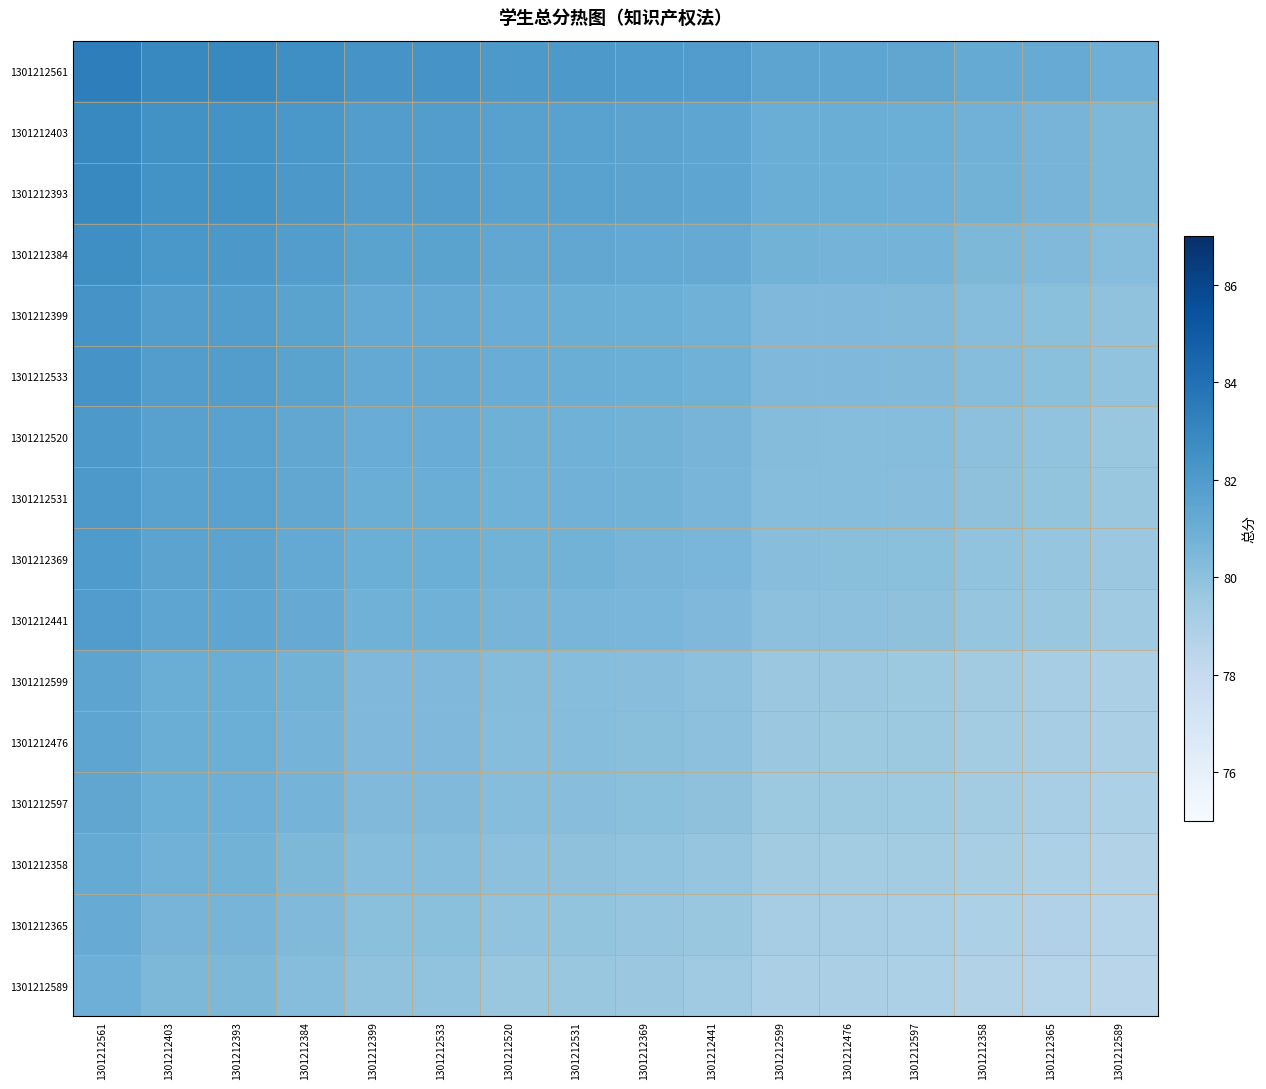

Reading left to right, what are all the values shown in this chart?

1301212561: 1301212561=83.4	1301212403=82.9	1301212393=82.9	1301212384=82.6	1301212399=82.3	1301212533=82.3	1301212520=82.1	1301212531=82.1	1301212369=82.0	1301212441=81.9	1301212599=81.5	1301212476=81.4	1301212597=81.4	1301212358=81.2	1301212365=81.1	1301212589=80.9
1301212403: 1301212561=82.9	1301212403=82.5	1301212393=82.4	1301212384=82.2	1301212399=81.9	1301212533=81.9	1301212520=81.7	1301212531=81.6	1301212369=81.6	1301212441=81.5	1301212599=81.0	1301212476=81.0	1301212597=81.0	1301212358=80.8	1301212365=80.7	1301212589=80.5
1301212393: 1301212561=82.9	1301212403=82.4	1301212393=82.4	1301212384=82.2	1301212399=81.9	1301212533=81.9	1301212520=81.6	1301212531=81.6	1301212369=81.5	1301212441=81.4	1301212599=81.0	1301212476=81.0	1301212597=81.0	1301212358=80.8	1301212365=80.6	1301212589=80.5
1301212384: 1301212561=82.6	1301212403=82.2	1301212393=82.2	1301212384=81.9	1301212399=81.6	1301212533=81.6	1301212520=81.4	1301212531=81.3	1301212369=81.3	1301212441=81.2	1301212599=80.7	1301212476=80.7	1301212597=80.7	1301212358=80.5	1301212365=80.4	1301212589=80.2
1301212399: 1301212561=82.3	1301212403=81.9	1301212393=81.9	1301212384=81.6	1301212399=81.3	1301212533=81.3	1301212520=81.1	1301212531=81.0	1301212369=81.0	1301212441=80.9	1301212599=80.4	1301212476=80.4	1301212597=80.4	1301212358=80.2	1301212365=80.1	1301212589=79.9
1301212533: 1301212561=82.3	1301212403=81.9	1301212393=81.9	1301212384=81.6	1301212399=81.3	1301212533=81.3	1301212520=81.1	1301212531=81.0	1301212369=81.0	1301212441=80.9	1301212599=80.4	1301212476=80.4	1301212597=80.4	1301212358=80.2	1301212365=80.1	1301212589=79.9
1301212520: 1301212561=82.1	1301212403=81.7	1301212393=81.6	1301212384=81.4	1301212399=81.1	1301212533=81.1	1301212520=80.9	1301212531=80.8	1301212369=80.8	1301212441=80.6	1301212599=80.2	1301212476=80.2	1301212597=80.2	1301212358=80.0	1301212365=79.8	1301212589=79.7
1301212531: 1301212561=82.1	1301212403=81.6	1301212393=81.6	1301212384=81.3	1301212399=81.0	1301212533=81.0	1301212520=80.8	1301212531=80.8	1301212369=80.7	1301212441=80.6	1301212599=80.2	1301212476=80.2	1301212597=80.1	1301212358=79.9	1301212365=79.8	1301212589=79.6
1301212369: 1301212561=82.0	1301212403=81.6	1301212393=81.5	1301212384=81.3	1301212399=81.0	1301212533=81.0	1301212520=80.8	1301212531=80.7	1301212369=80.6	1301212441=80.5	1301212599=80.1	1301212476=80.1	1301212597=80.1	1301212358=79.9	1301212365=79.7	1301212589=79.6
1301212441: 1301212561=81.9	1301212403=81.5	1301212393=81.4	1301212384=81.2	1301212399=80.9	1301212533=80.9	1301212520=80.6	1301212531=80.6	1301212369=80.5	1301212441=80.4	1301212599=80.0	1301212476=80.0	1301212597=80.0	1301212358=79.8	1301212365=79.6	1301212589=79.5
1301212599: 1301212561=81.5	1301212403=81.0	1301212393=81.0	1301212384=80.7	1301212399=80.4	1301212533=80.4	1301212520=80.2	1301212531=80.2	1301212369=80.1	1301212441=80.0	1301212599=79.6	1301212476=79.6	1301212597=79.5	1301212358=79.3	1301212365=79.2	1301212589=79.0
1301212476: 1301212561=81.4	1301212403=81.0	1301212393=81.0	1301212384=80.7	1301212399=80.4	1301212533=80.4	1301212520=80.2	1301212531=80.2	1301212369=80.1	1301212441=80.0	1301212599=79.6	1301212476=79.5	1301212597=79.5	1301212358=79.3	1301212365=79.2	1301212589=79.0
1301212597: 1301212561=81.4	1301212403=81.0	1301212393=81.0	1301212384=80.7	1301212399=80.4	1301212533=80.4	1301212520=80.2	1301212531=80.1	1301212369=80.1	1301212441=80.0	1301212599=79.5	1301212476=79.5	1301212597=79.5	1301212358=79.3	1301212365=79.2	1301212589=79.0
1301212358: 1301212561=81.2	1301212403=80.8	1301212393=80.8	1301212384=80.5	1301212399=80.2	1301212533=80.2	1301212520=80.0	1301212531=79.9	1301212369=79.9	1301212441=79.8	1301212599=79.3	1301212476=79.3	1301212597=79.3	1301212358=79.1	1301212365=79.0	1301212589=78.8
1301212365: 1301212561=81.1	1301212403=80.7	1301212393=80.6	1301212384=80.4	1301212399=80.1	1301212533=80.1	1301212520=79.8	1301212531=79.8	1301212369=79.7	1301212441=79.6	1301212599=79.2	1301212476=79.2	1301212597=79.2	1301212358=79.0	1301212365=78.8	1301212589=78.7
1301212589: 1301212561=80.9	1301212403=80.5	1301212393=80.5	1301212384=80.2	1301212399=79.9	1301212533=79.9	1301212520=79.7	1301212531=79.6	1301212369=79.6	1301212441=79.5	1301212599=79.0	1301212476=79.0	1301212597=79.0	1301212358=78.8	1301212365=78.7	1301212589=78.5